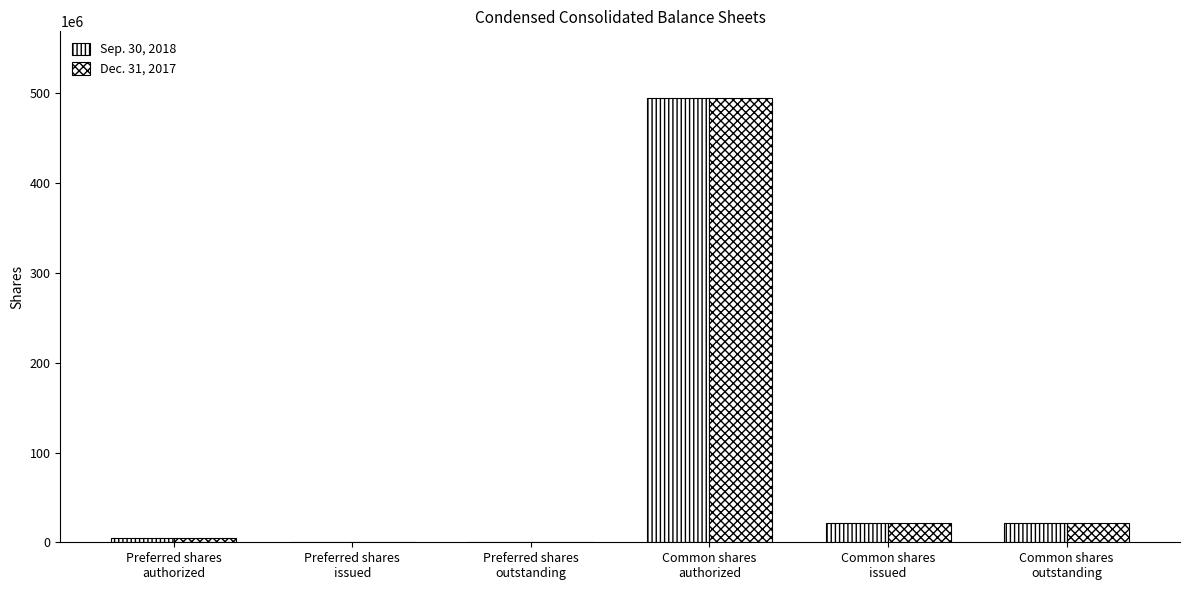

How many categories are shown in the chart?

6